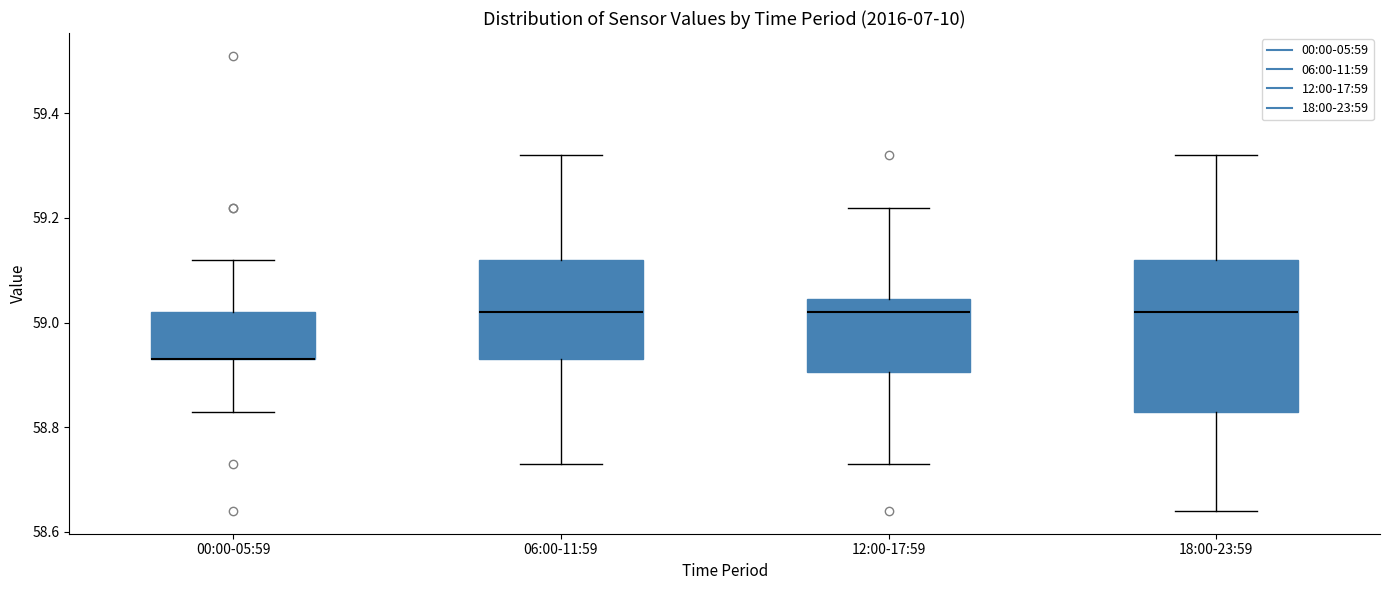

Where is the upper edge of the box for 18:00-23:59 on the y-axis? The values are not printed on the chart, so give them approximately, as read against the axis.

59.12